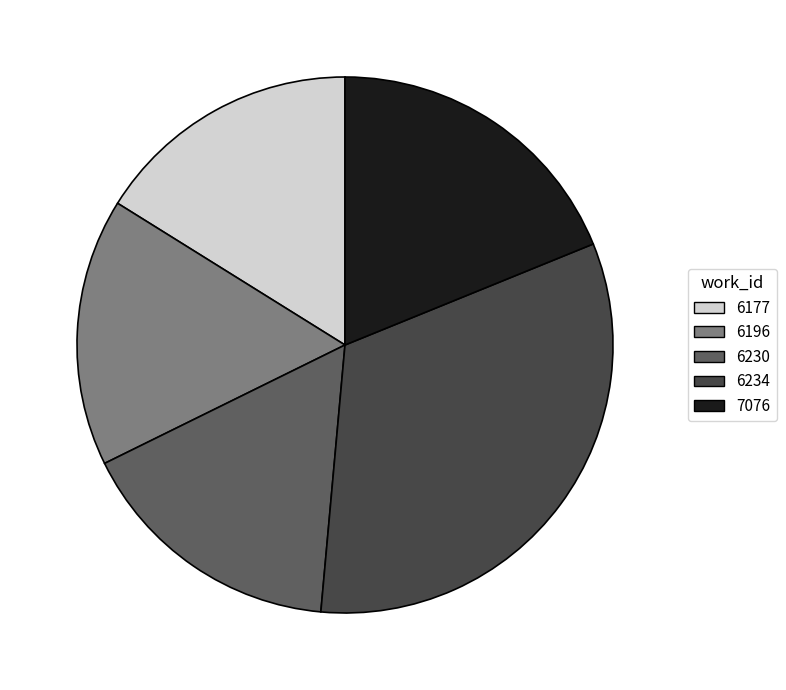

Is the sum of 6177 and 6234 greater than half?

No